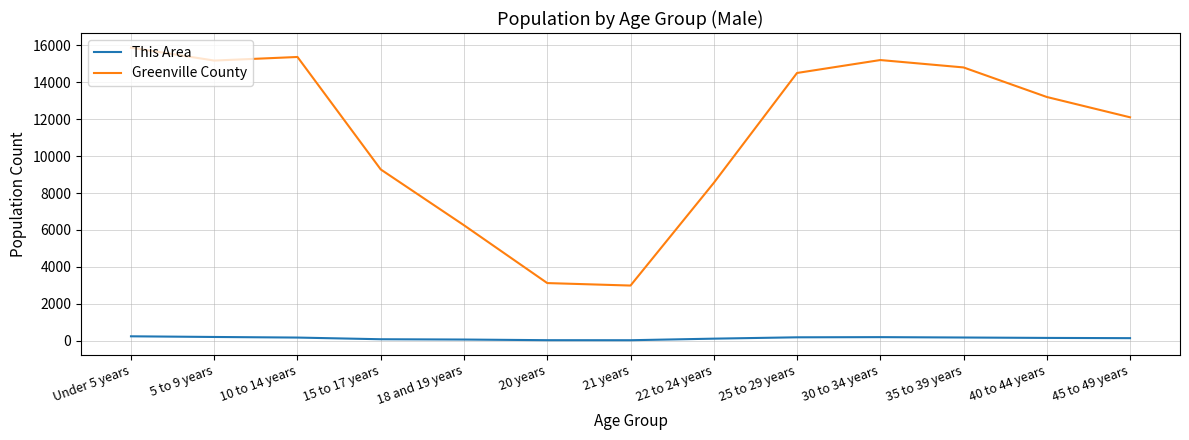

What is the maximum value shown in the chart?

15871